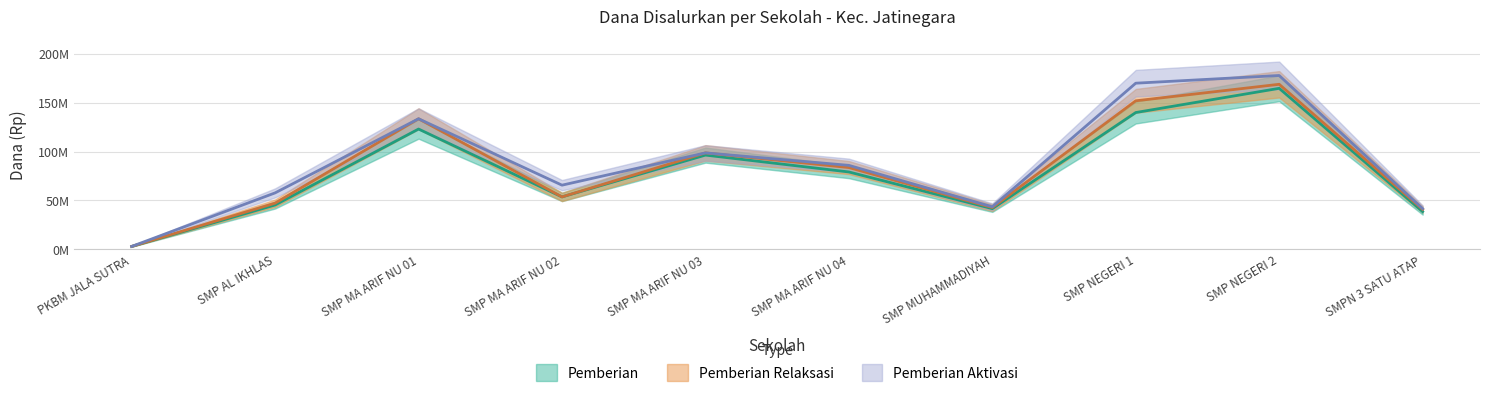

What are all the series names shown in the legend?

Pemberian, Pemberian Relaksasi, Pemberian Aktivasi